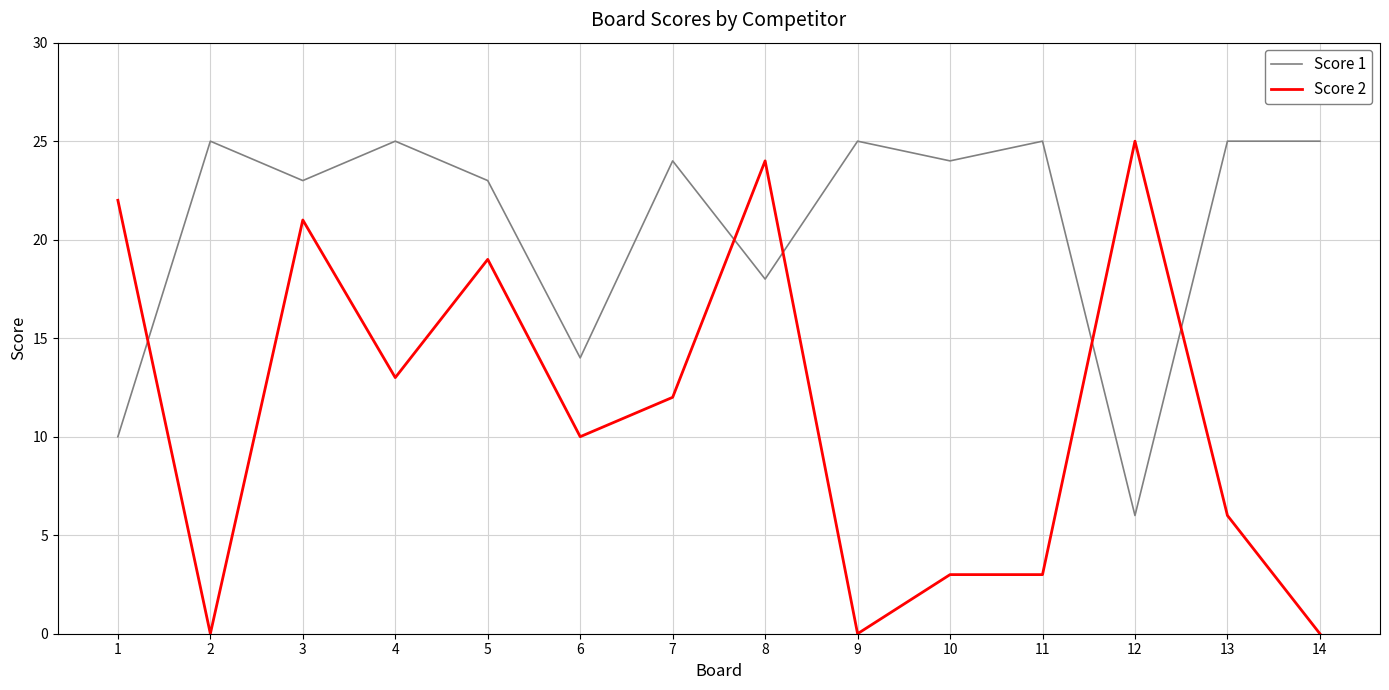

Which series has the widest spread of values?

Score 2